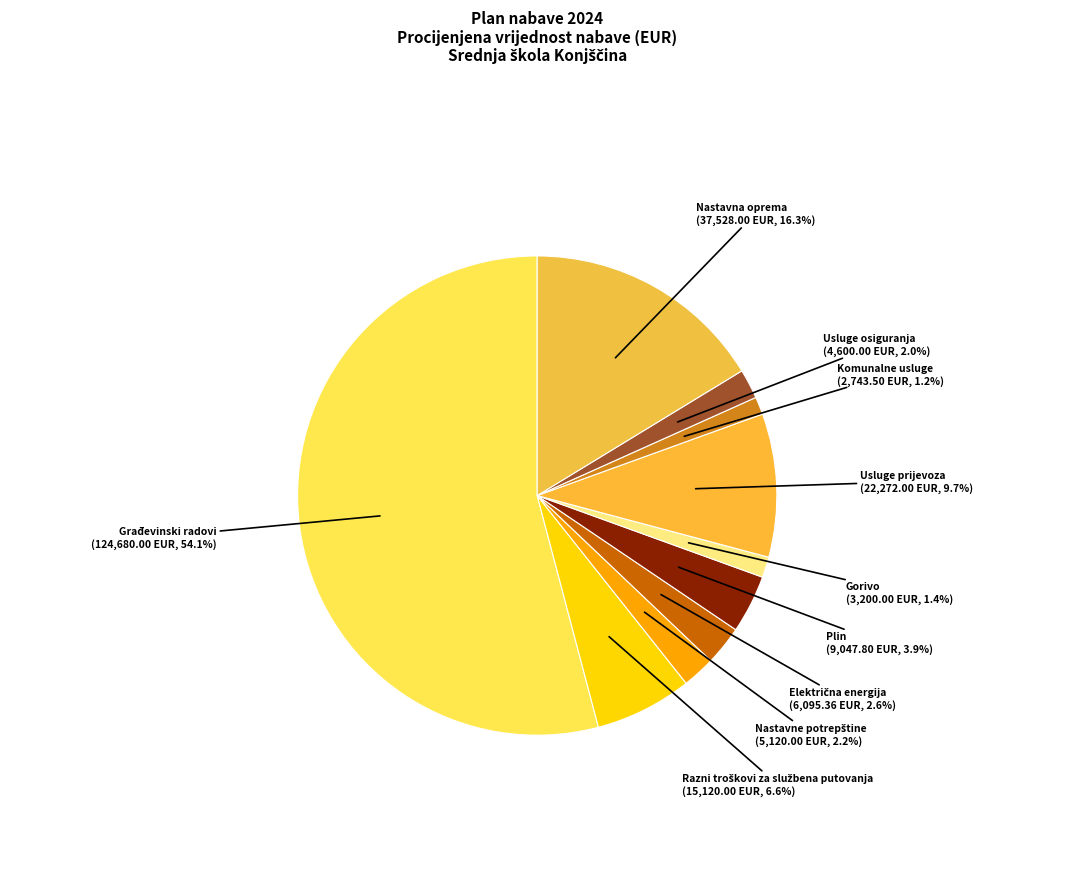

To the nearest percent, what is the difference between the Usluge prijevoza and Nastavna oprema slice percentages?

7%